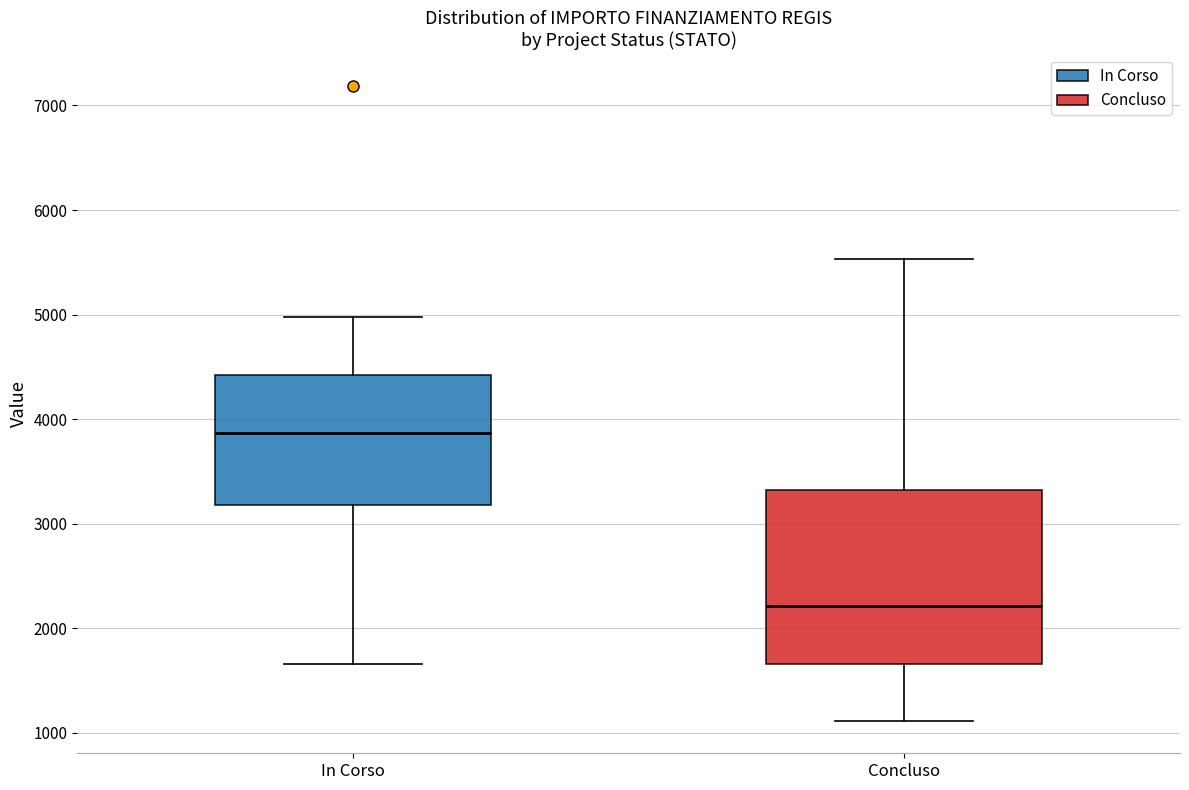

Which box is the tallest, from its lower edge to its upper edge?

Concluso